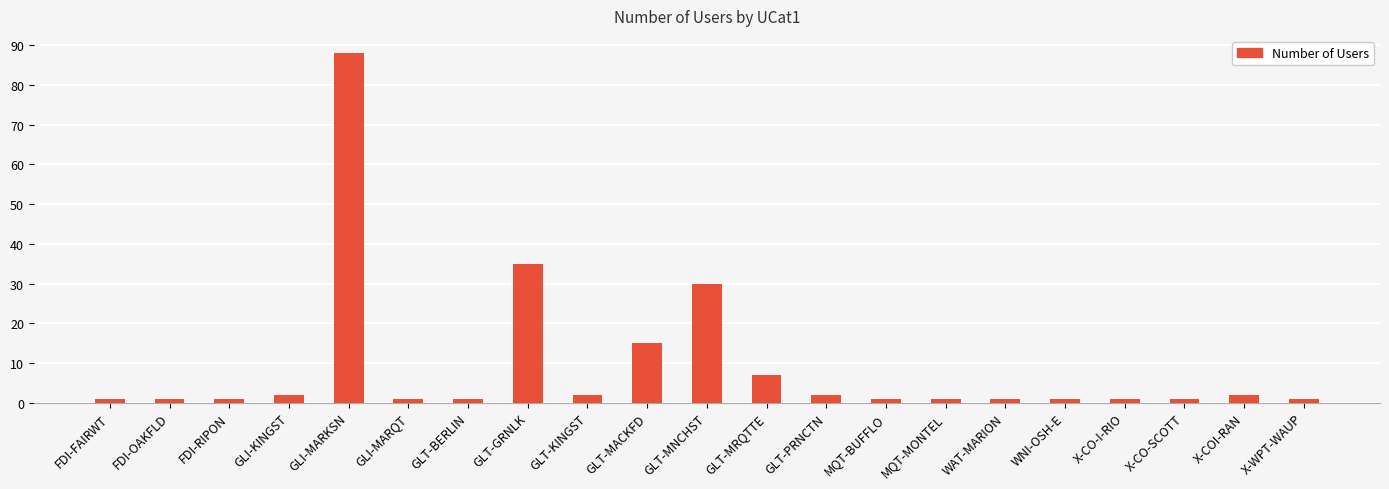

What is the value of the 9th bar from the left?

2